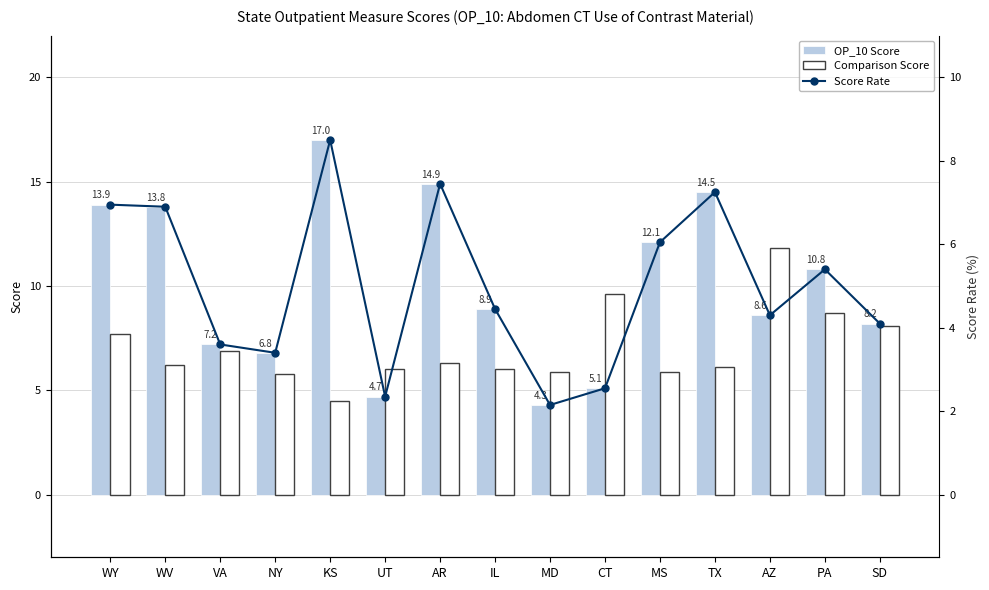

What is the average value of the Comparison Score series?

7.0